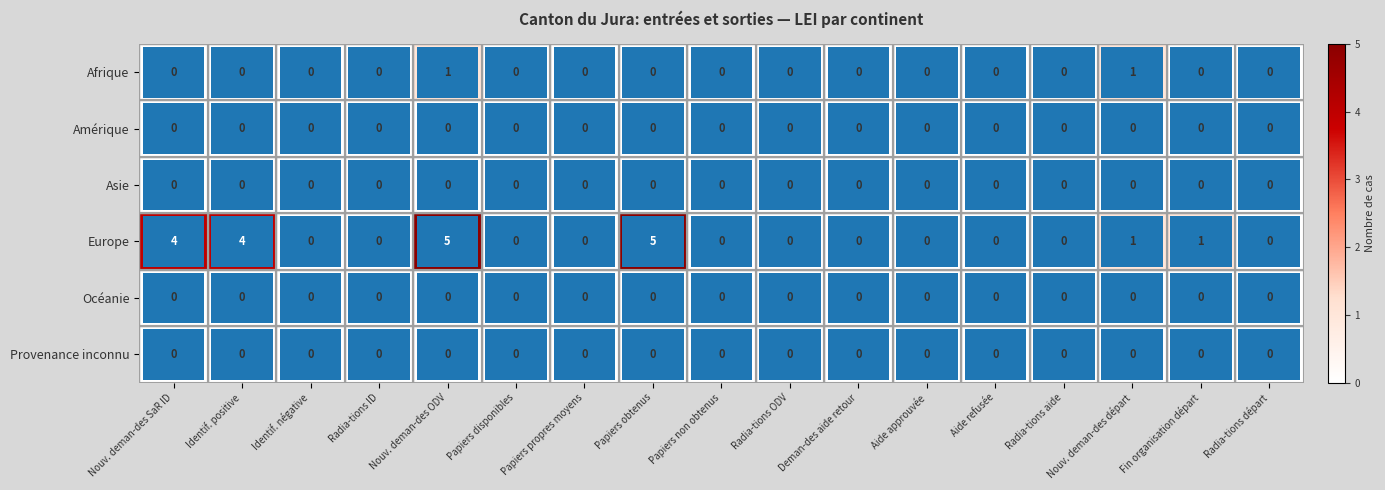

Count the Europe values in the range 0 to 1.

13